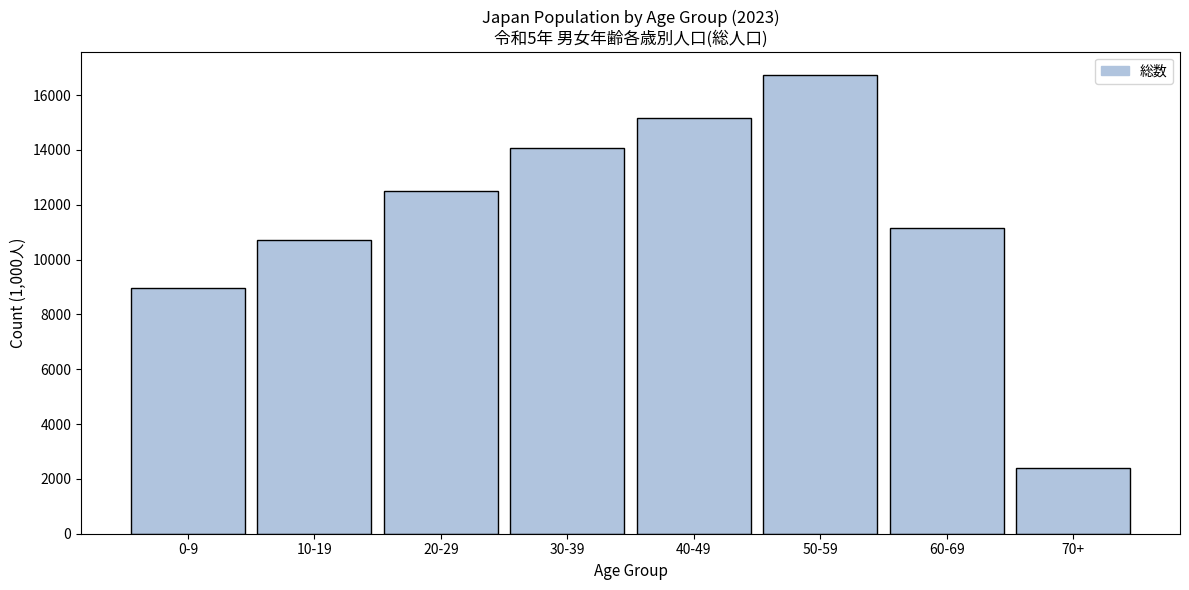

Reading left to right, what are all the values shown in this chart?

8946.1	10702.8	12498.8	14073.8	15148.4	16741.9	11141.7	2411.5